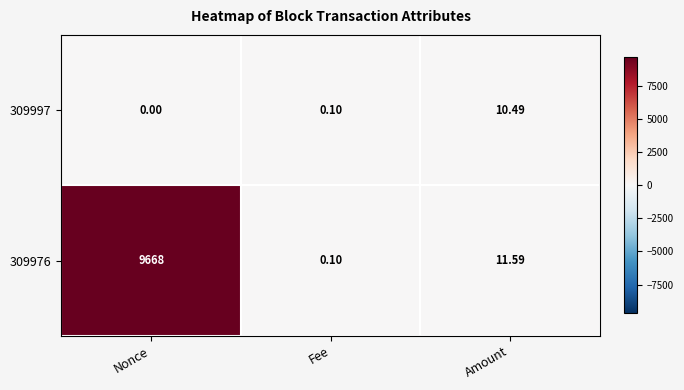

Which category has the highest value across all series?

Nonce